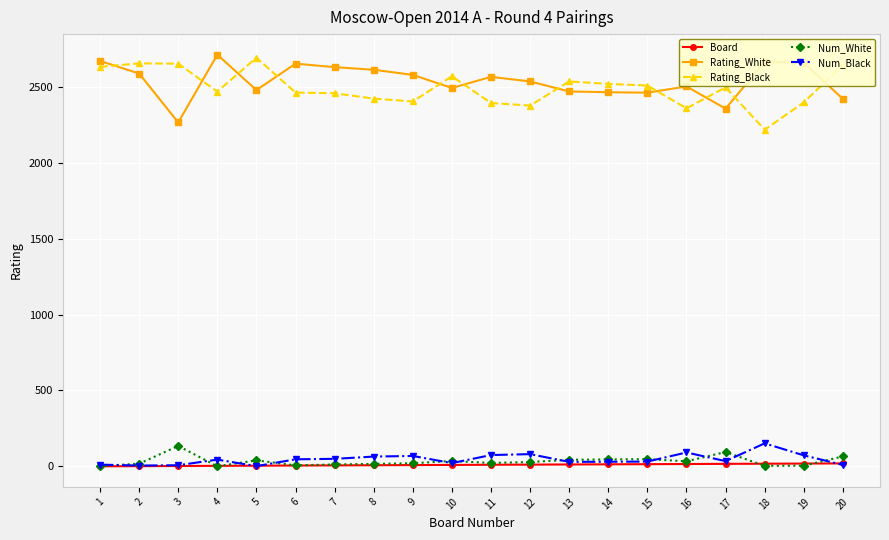

What is the sum of all Num_Black values?

937